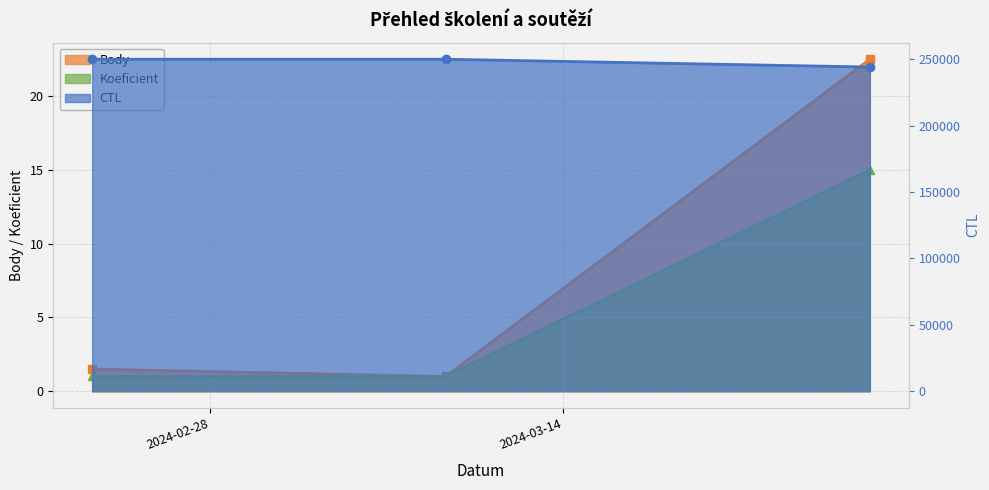

Which category has the lowest value across all series?

2024-03-09